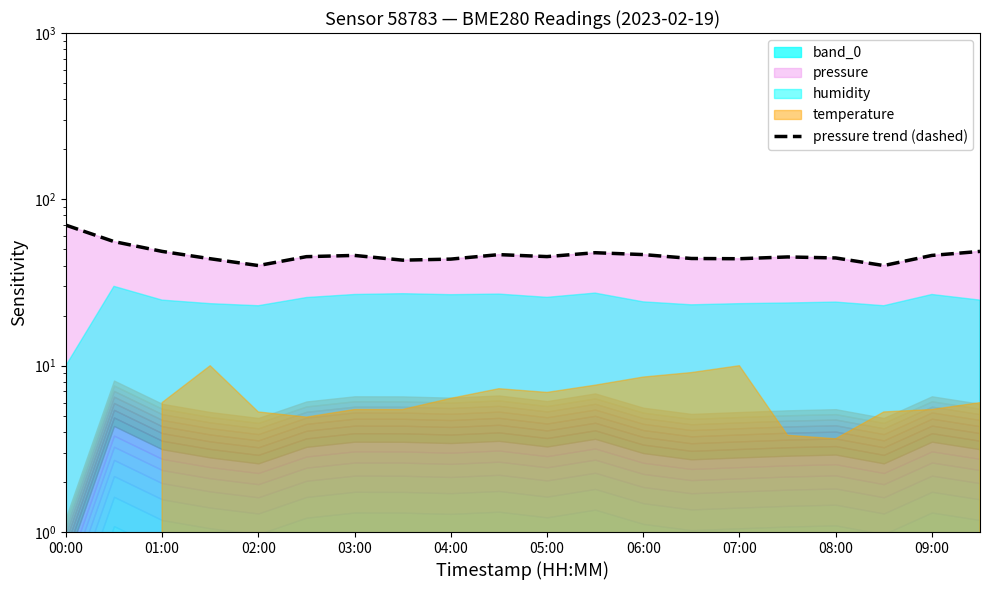

How many points are higher than both their immediate neighbors (excluding endpoints)?

4